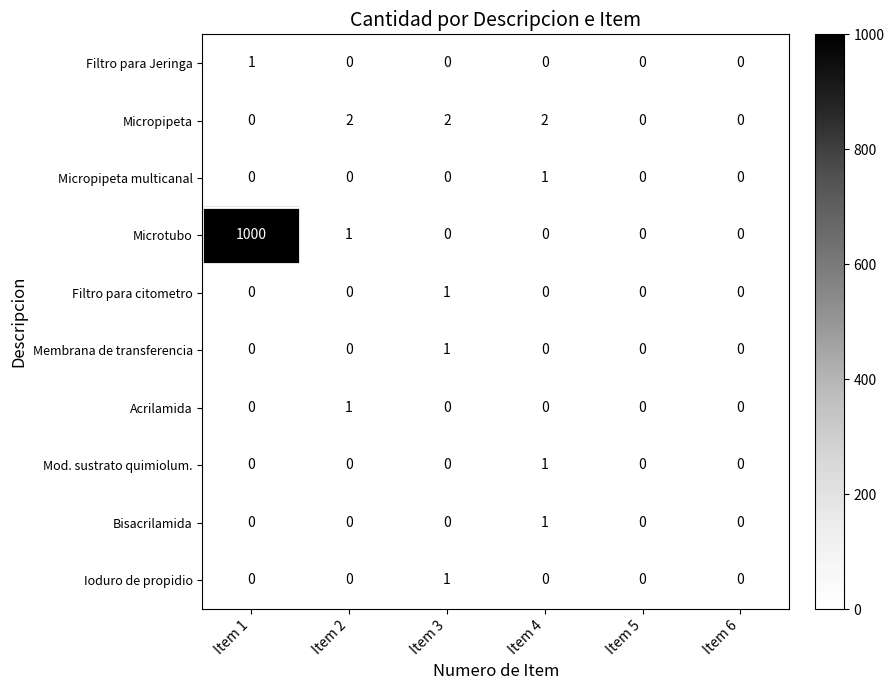

Is it true that Ioduro de propidio equals 0 at Item 4?

True